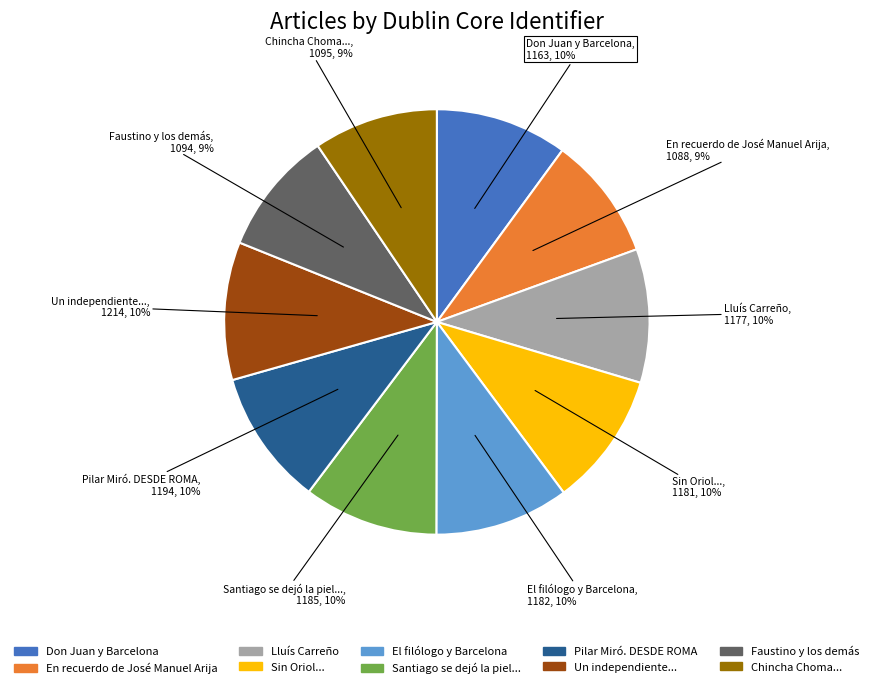

To the nearest percent, what is the difference between the largest and smallest slice percentages?

1%